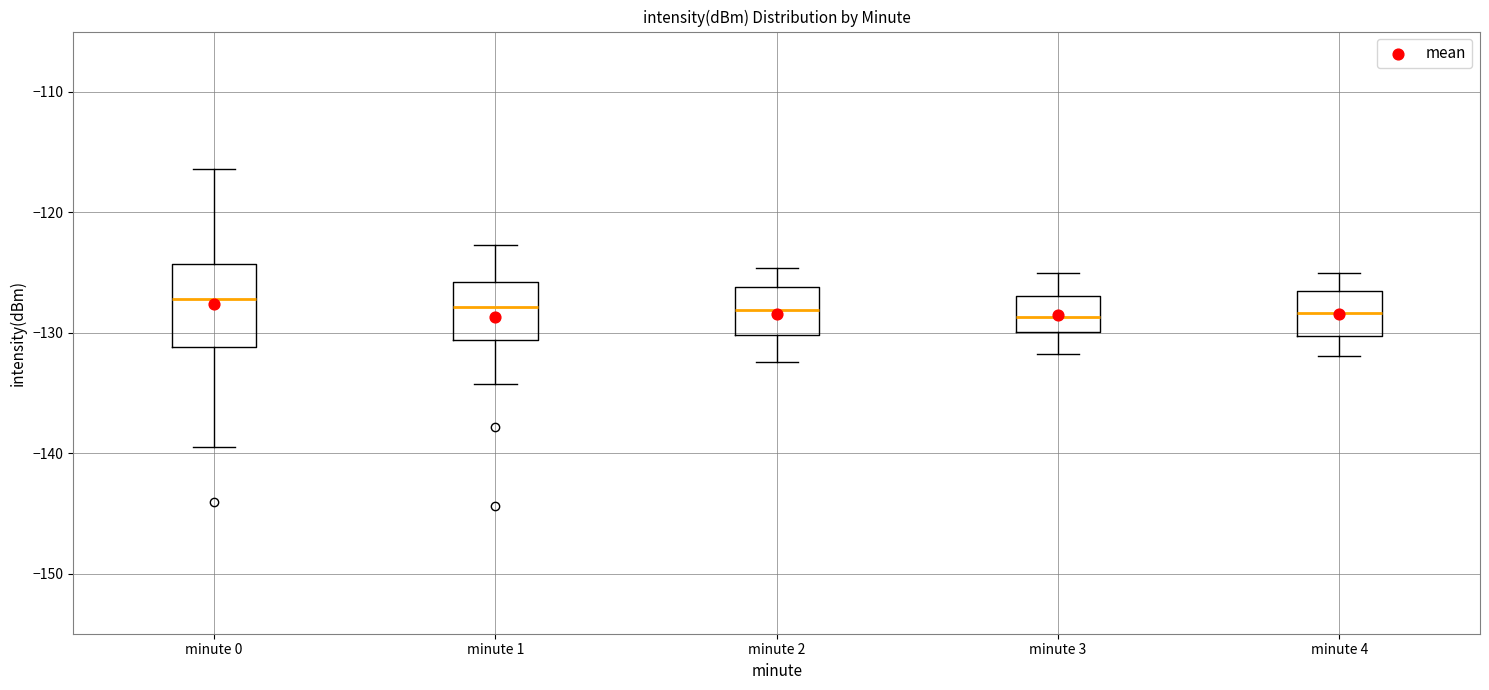

Where does the median line of the box for minute 3 sit on the y-axis? The values are not printed on the chart, so give them approximately, as read against the axis.

-129